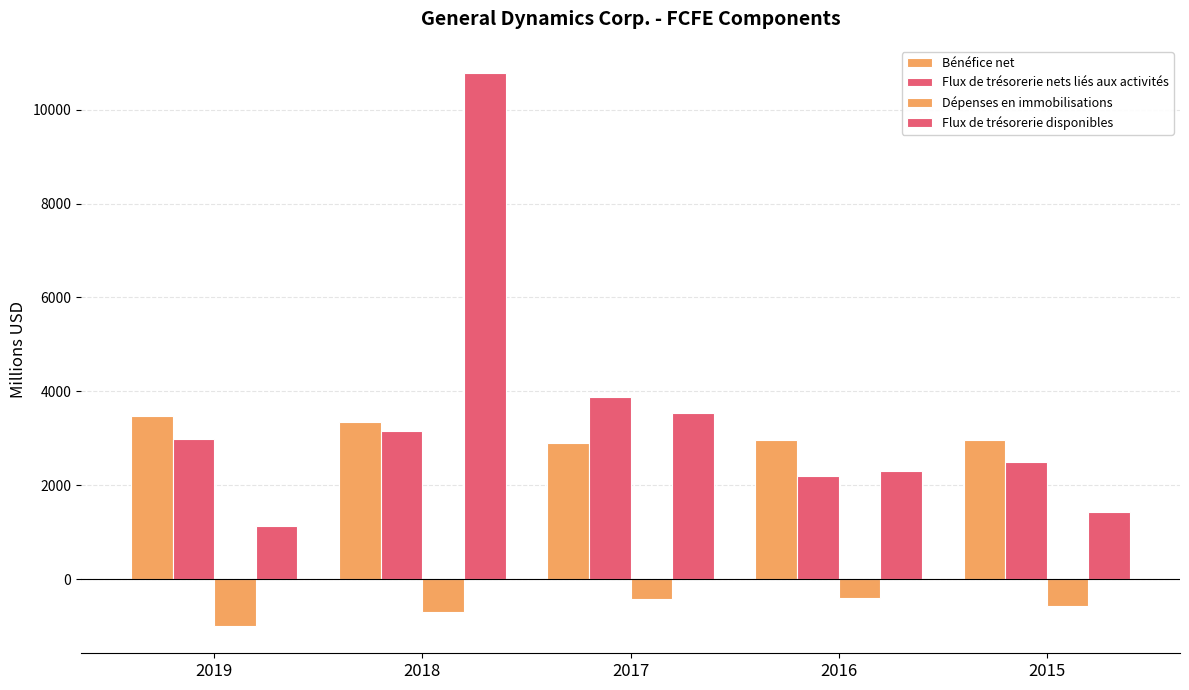

List the labels in order of Flux de trésorerie nets liés aux activités value, largest first.

2017, 2018, 2019, 2015, 2016